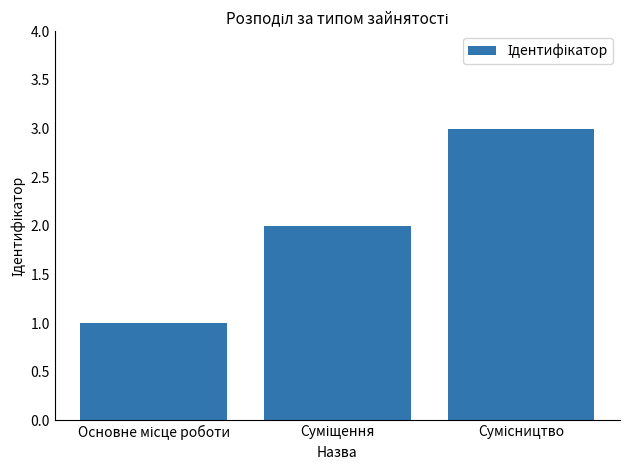

What is the sum of all values?

6